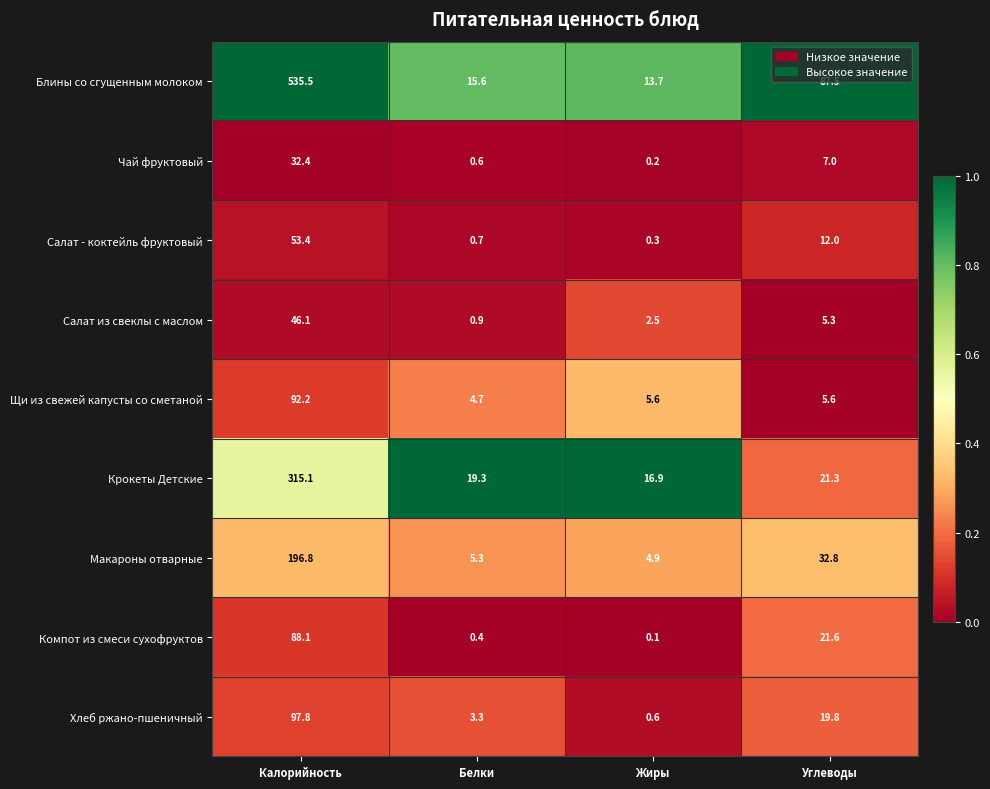

At which category does the chart reach its minimum across all series?

Жиры